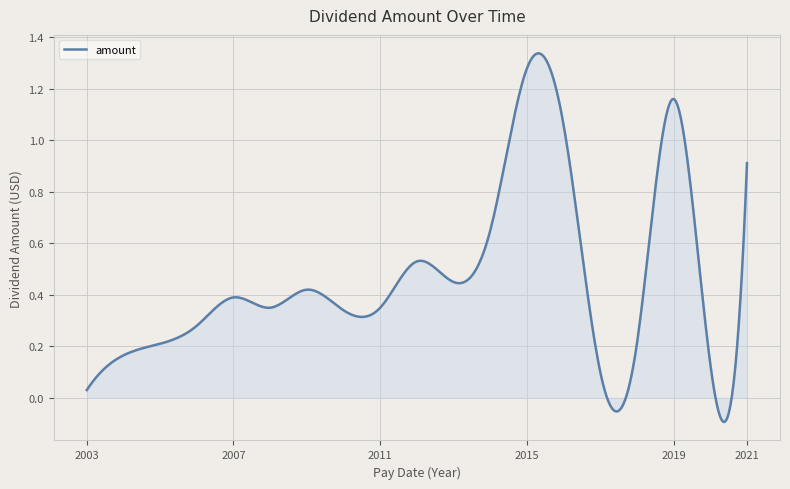

How many series are shown in this chart?

1